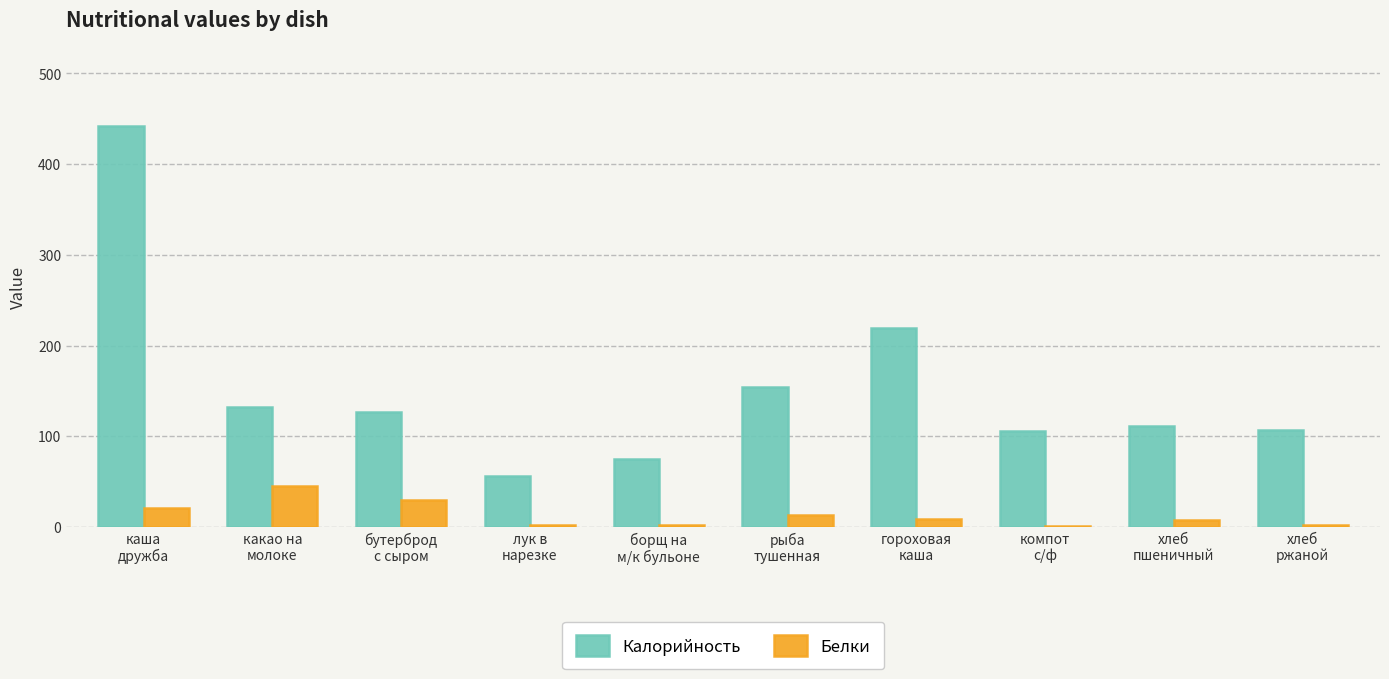

Is it true that Калорийность equals 111.5 at хлеб
пшеничный?

True